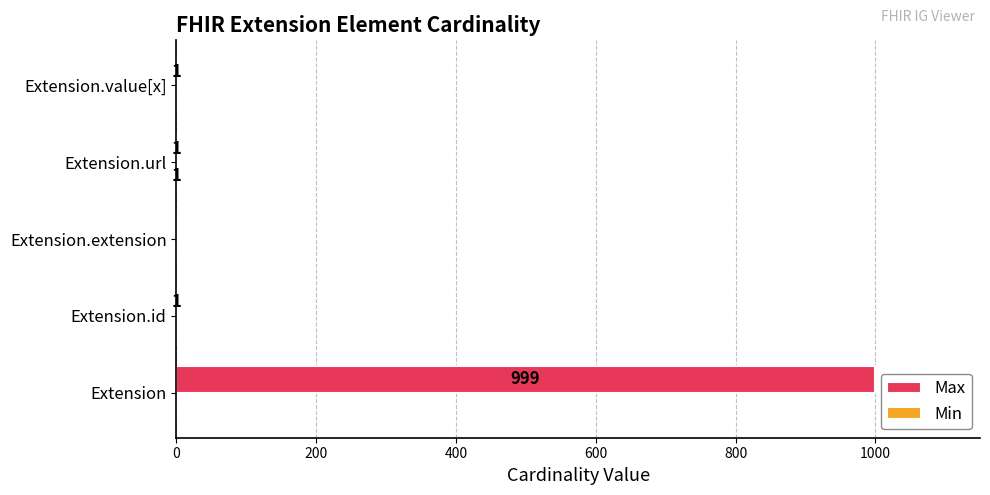

What is the sum of all Max values?

1002